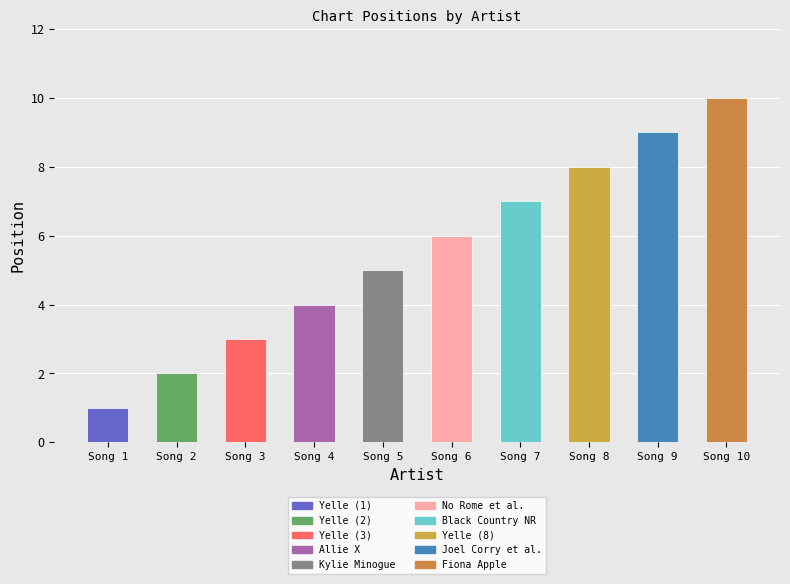

Count the values in the range 3 to 8.

6